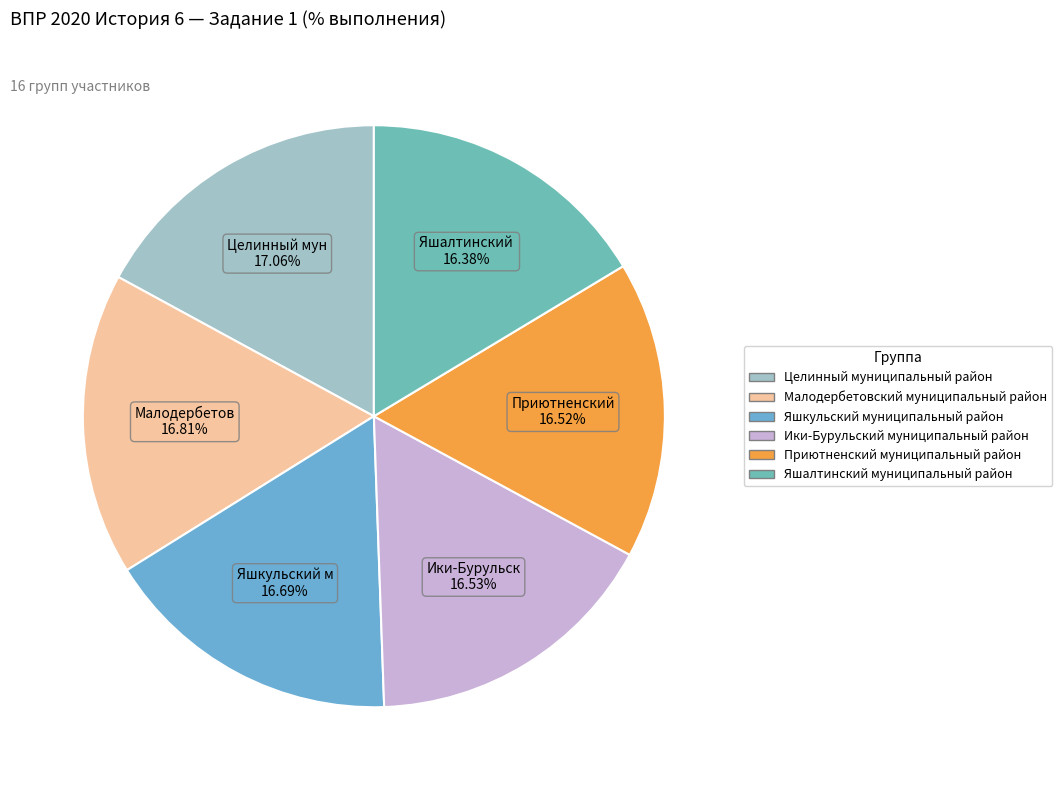

How many segments does this pie chart have?

6